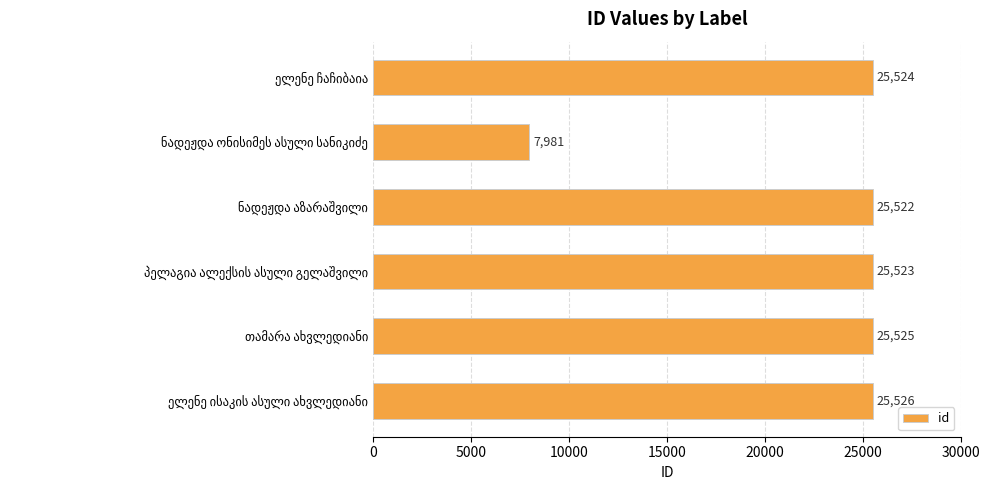

Reading bottom to top, transcribe all the data shown in this chart.

25526	25525	25523	25522	7981	25524